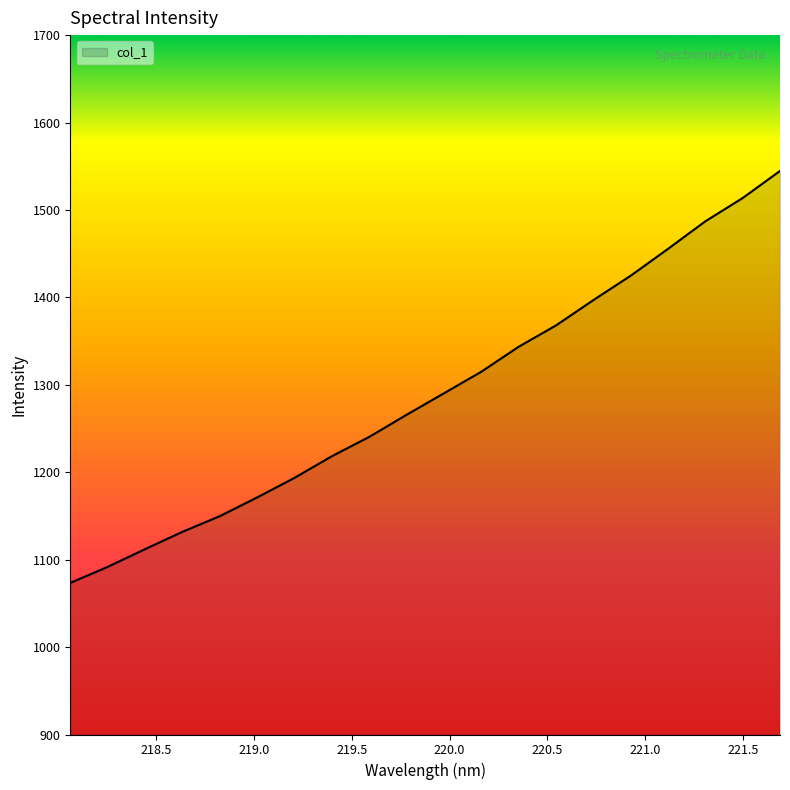

What is the difference between the maximum and second lowest values?

452.9